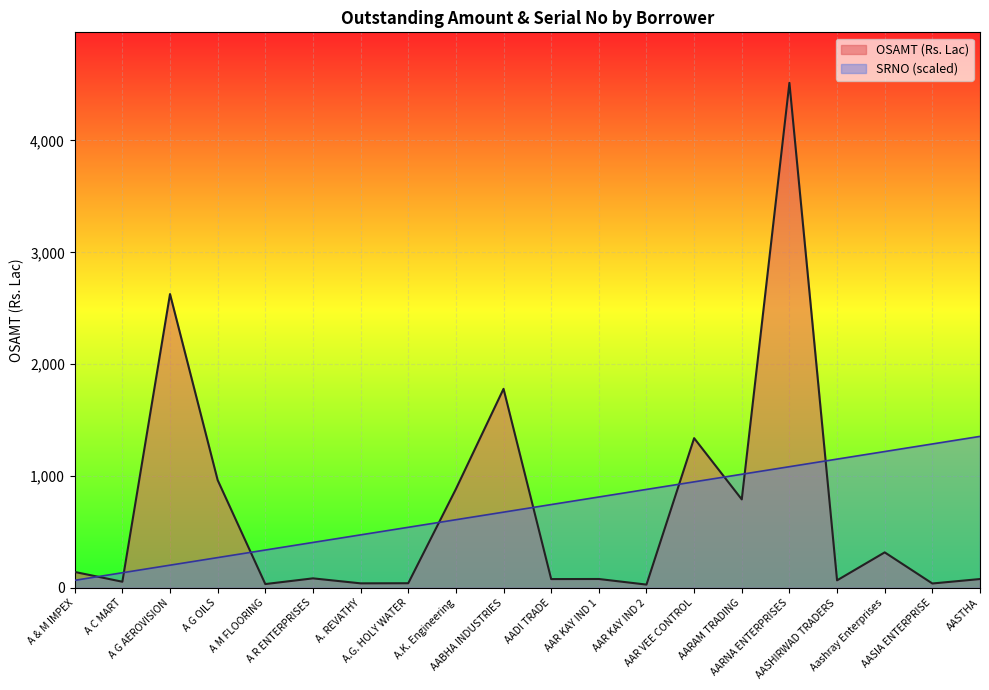

What is the label of the 6th point from the left?

A R ENTERPRISES